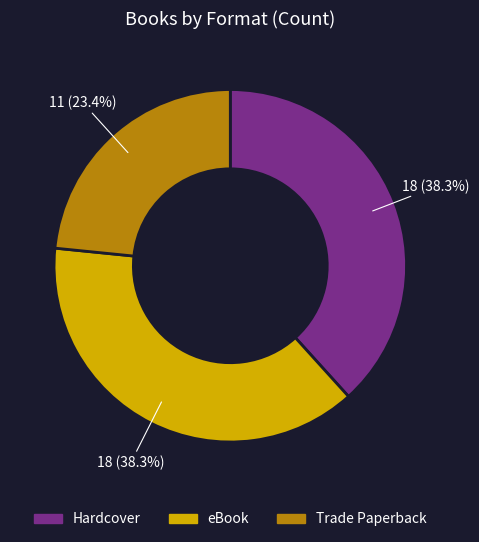

Which slice is the smallest?

Trade Paperback